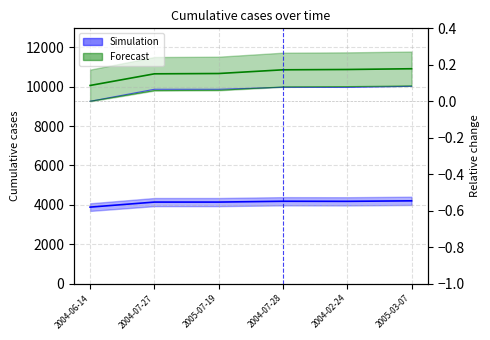

Which label corresponds to the smallest value in the chart?

2004-06-14